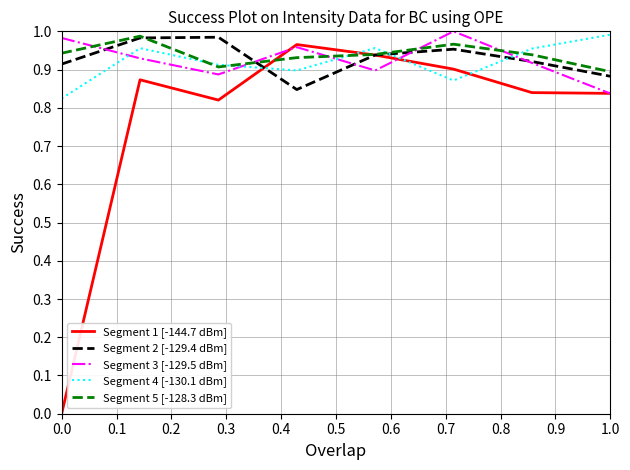

Which series has the widest spread of values?

Segment 1 [-144.7 dBm]